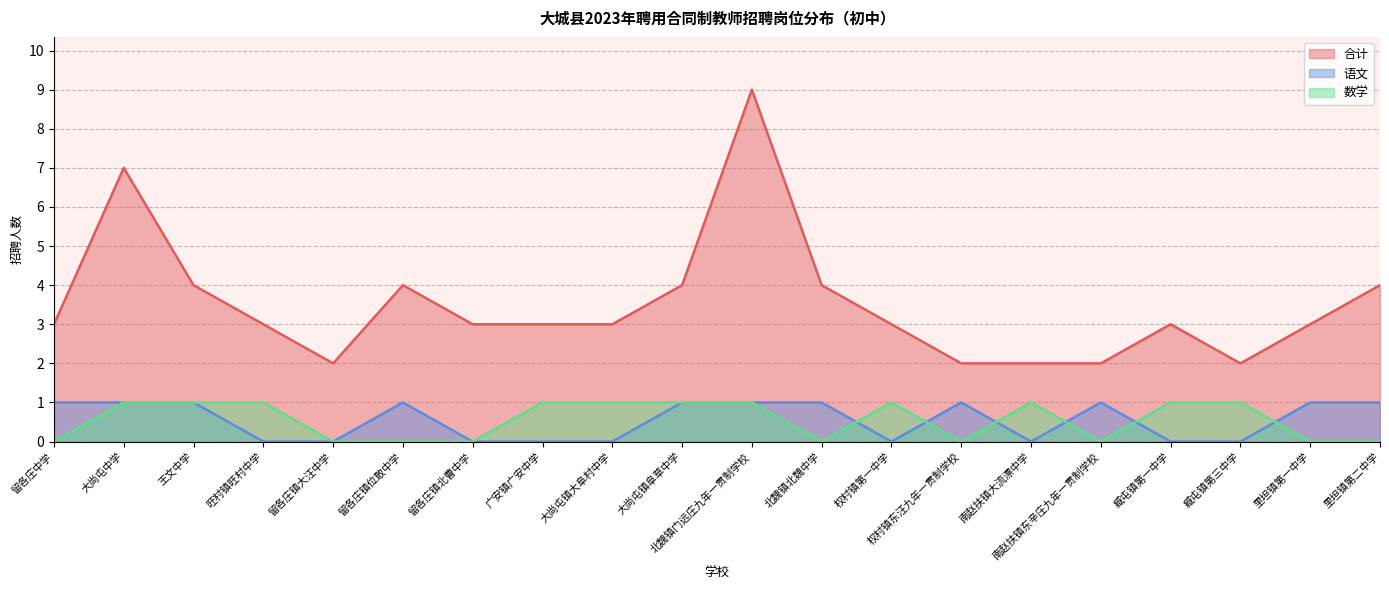

Where is 语文 nearest to the value 0?

旺村镇旺村中学